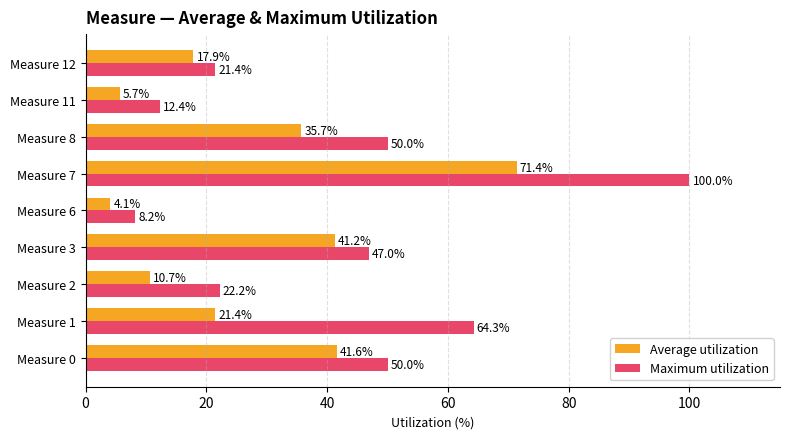

At which category is the sum across all series the highest?

Measure 7